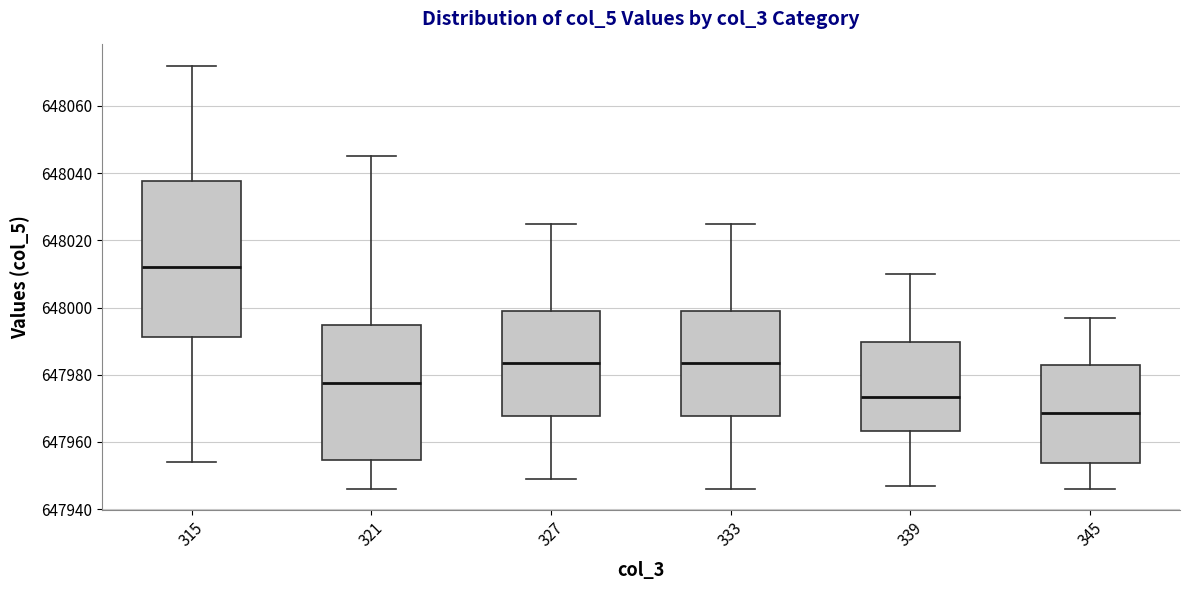

Reading left to right, read every box against the y-axis: the position of its median line, the range the box covers, and the ends of its whiskers. The values are not printed on the chart, so give them approximately, as read against the axis.

315: median 648012, box 647992 to 648038, whiskers 647954 to 648072
321: median 647978, box 647954 to 647994, whiskers 647946 to 648046
327: median 647984, box 647968 to 648000, whiskers 647950 to 648026
333: median 647984, box 647968 to 648000, whiskers 647946 to 648026
339: median 647974, box 647964 to 647990, whiskers 647948 to 648010
345: median 647968, box 647954 to 647982, whiskers 647946 to 647998